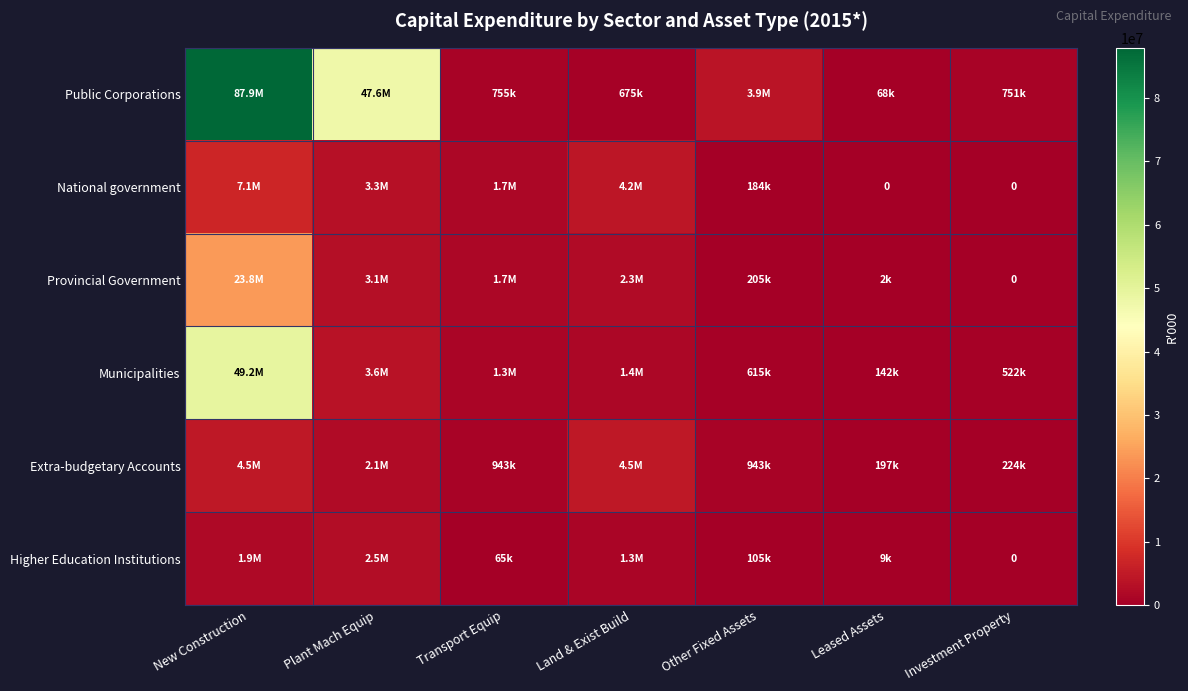

The Higher Education Institutions series shows 2293386 at Land & Exist Build. True or false?

False